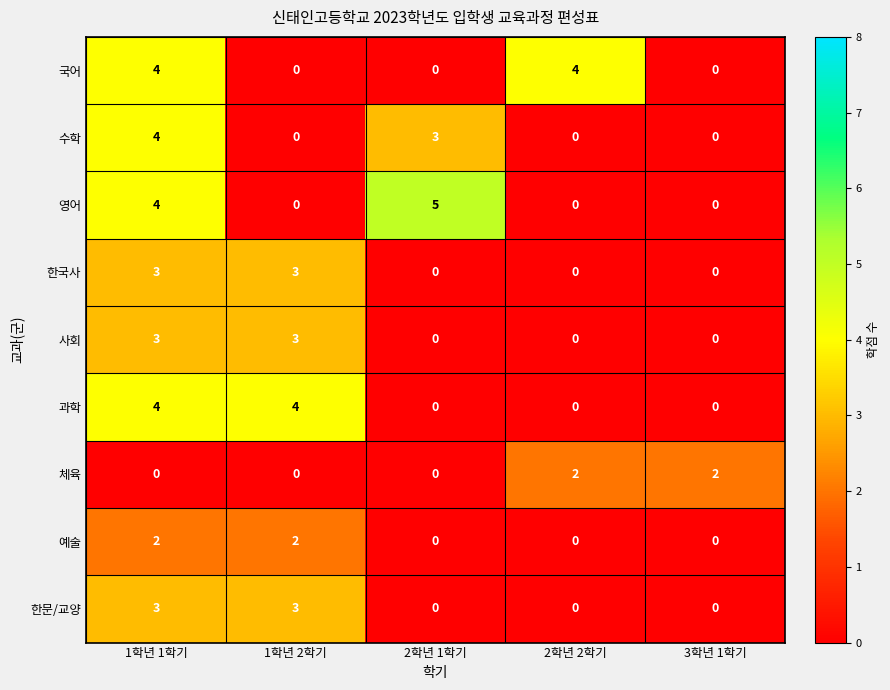

Which series has the largest total across all categories?

영어